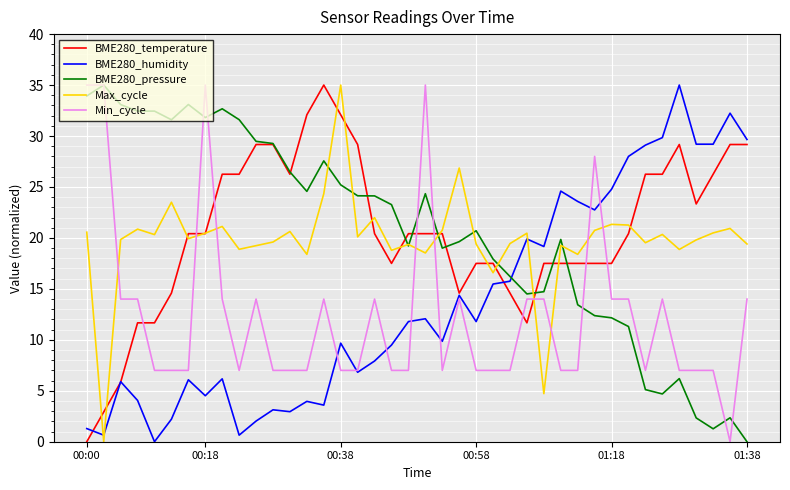

What is the maximum value for BME280_temperature?

35.0